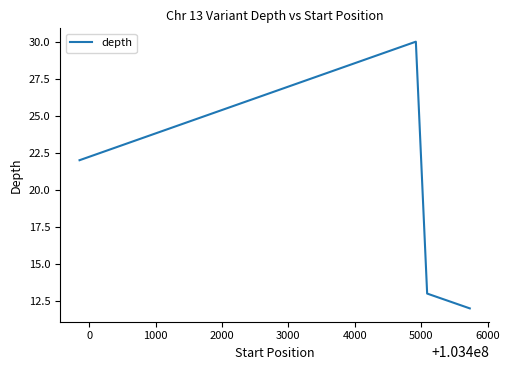

What is the smallest value displayed?

12